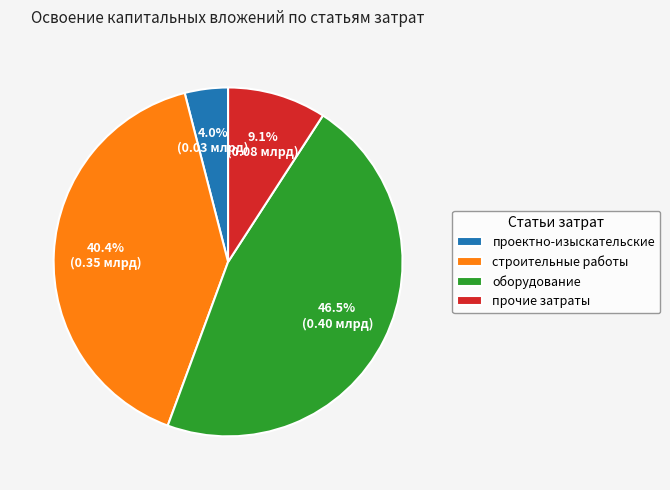

Do строительные работы and оборудование together represent more than half of the pie?

Yes